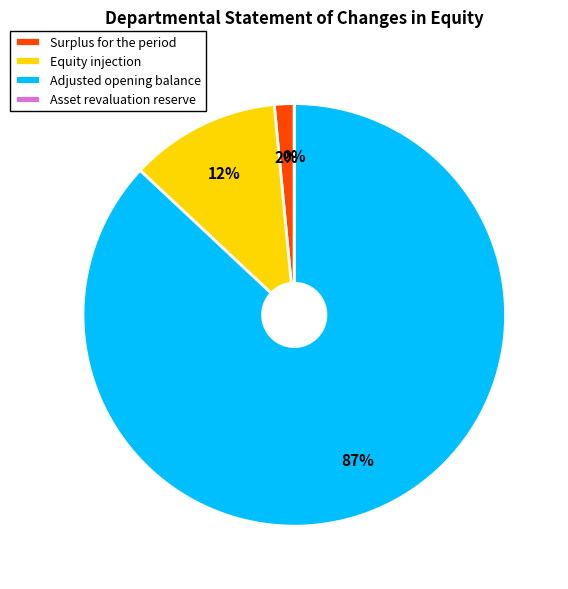

To the nearest percent, what portion does Adjusted opening balance represent?

87%